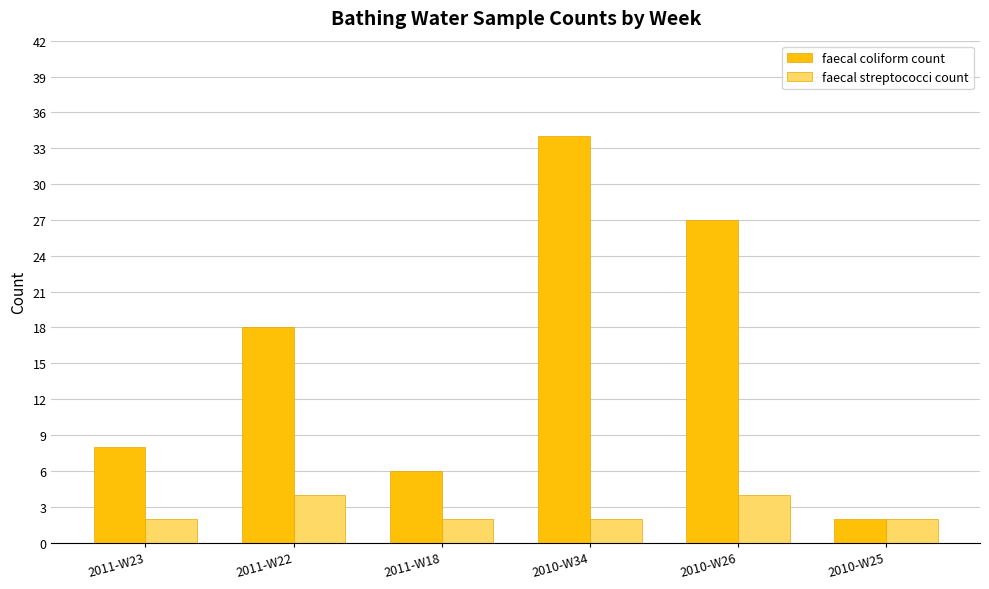

Reading left to right, list all the values displayed in this chart.

faecal coliform count: 8	18	6	34	27	2
faecal streptococci count: 2	4	2	2	4	2